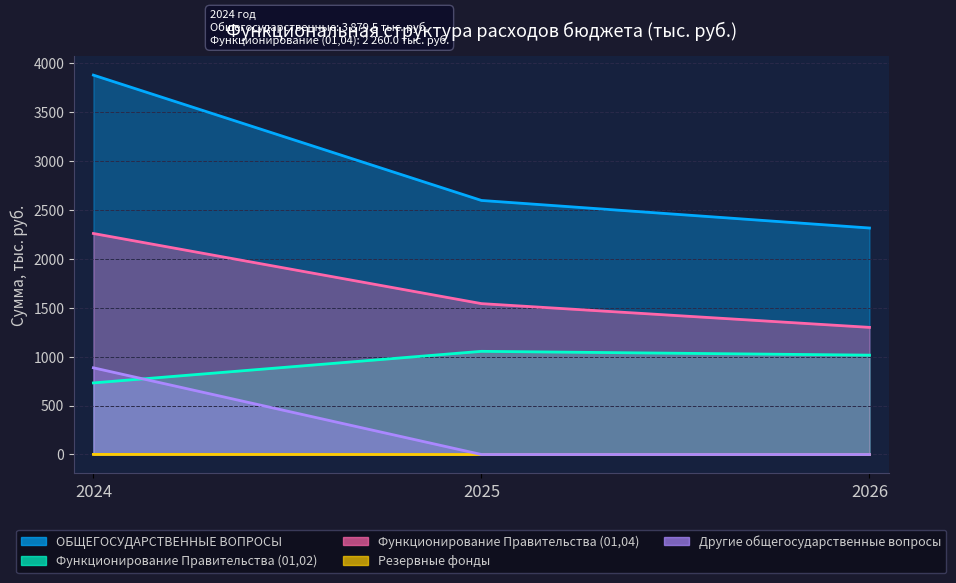

List the labels in order of ОБЩЕГОСУДАРСТВЕННЫЕ ВОПРОСЫ value, largest first.

2024, 2025, 2026